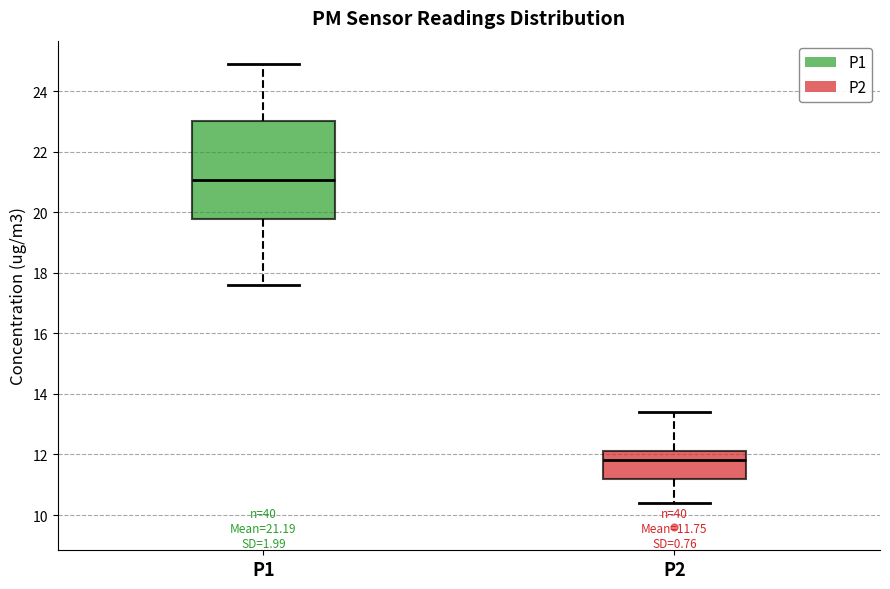

Which box has the highest median line?

P1